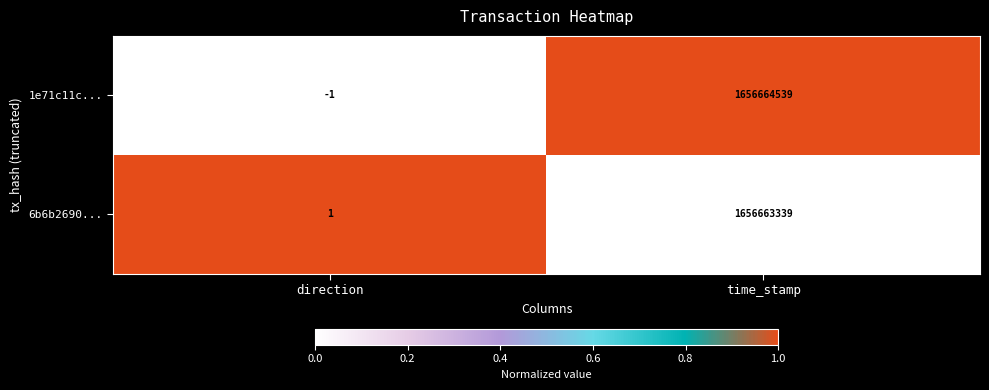

At how many categories does at least one series exceed 0?

2